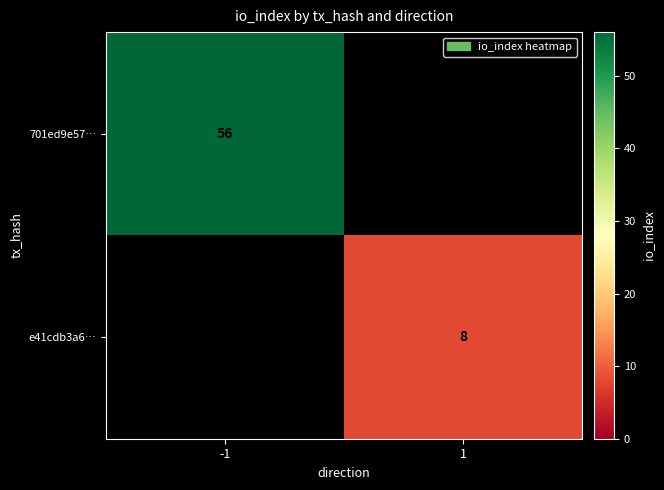

True or false: 701ed9e57… has a value of 26 at -1.

False